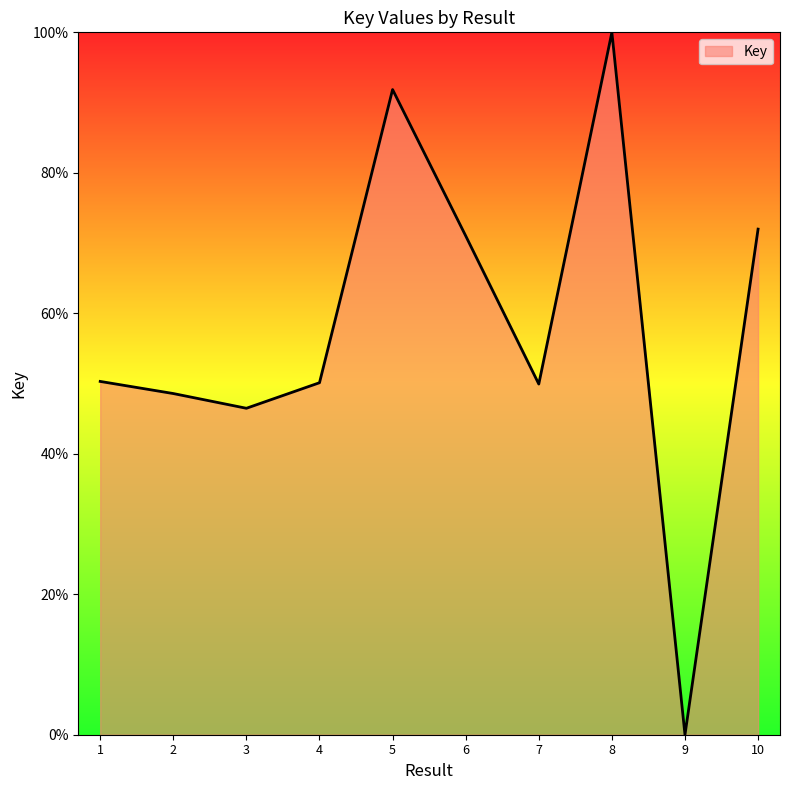

What is the difference between the values at 8 and 9?

100.0